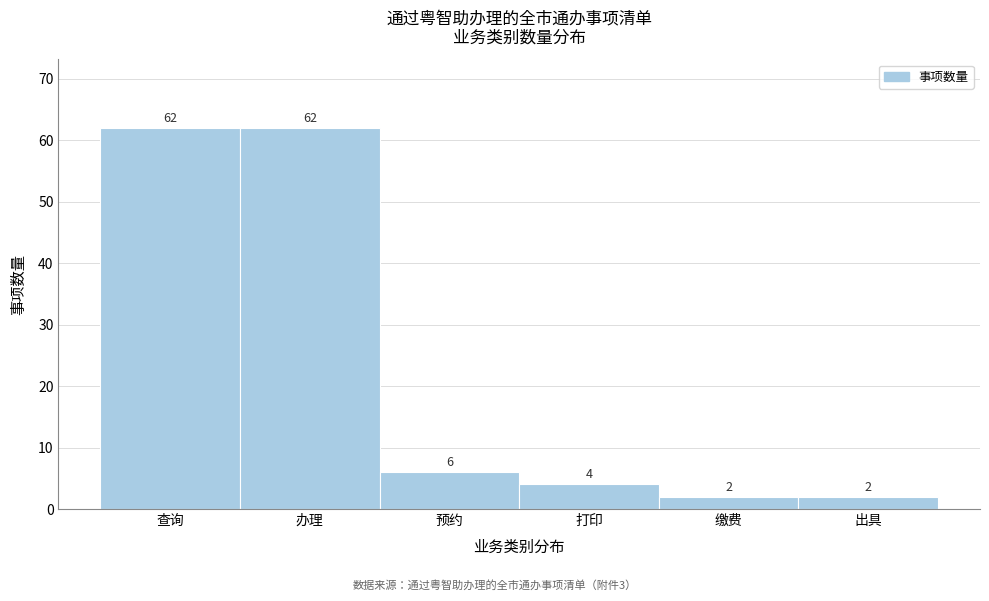

Reading left to right, transcribe all the data shown in this chart.

查询=62	办理=62	预约=6	打印=4	缴费=2	出具=2